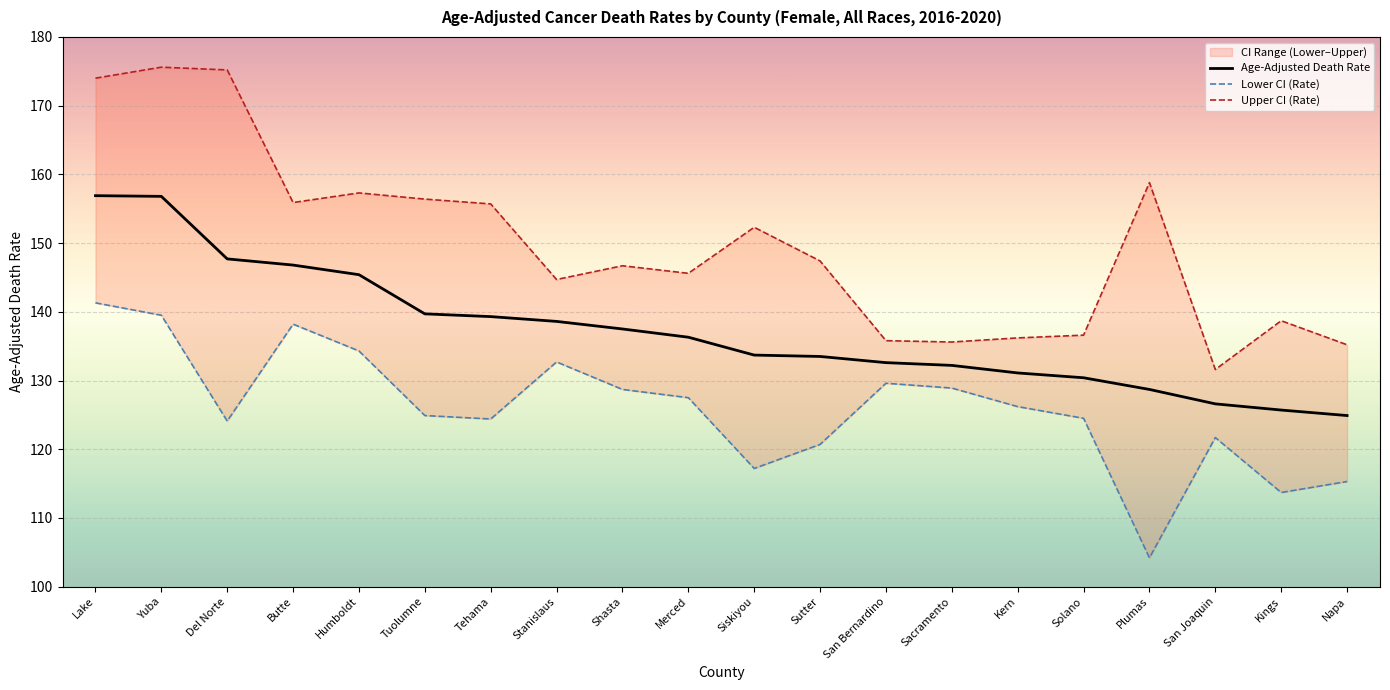

List the labels in order of Lower CI (Rate) value, smallest first.

Plumas, Kings, Napa, Siskiyou, Sutter, San Joaquin, Del Norte, Tehama, Solano, Tuolumne, Kern, Merced, Shasta, Sacramento, San Bernardino, Stanislaus, Humboldt, Butte, Yuba, Lake